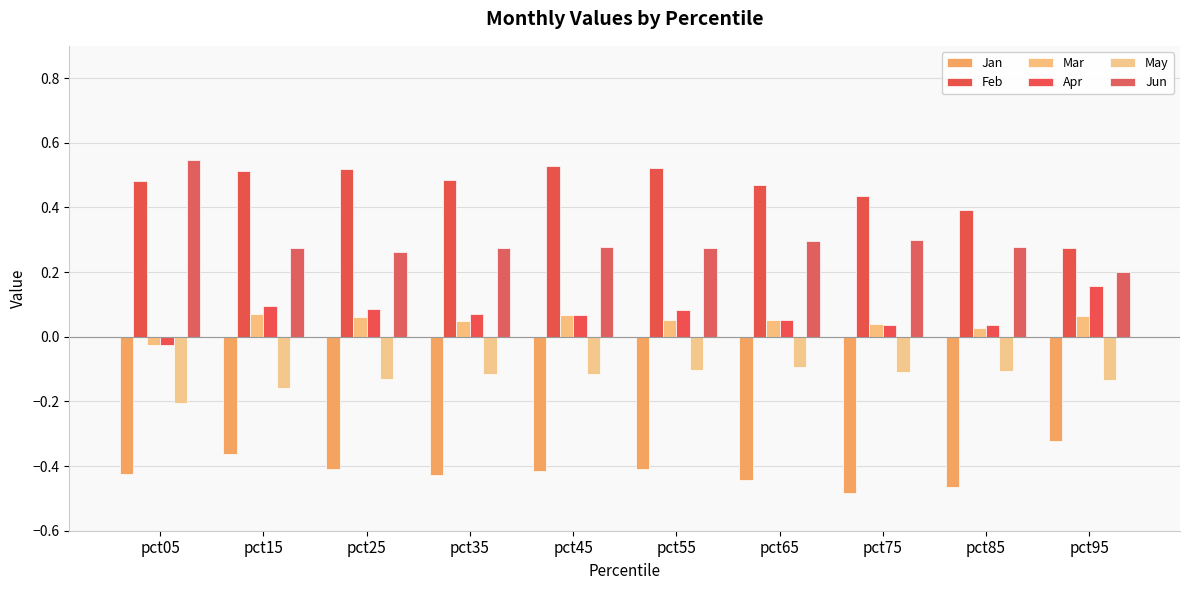

The value of Apr at pct15 is 0.0. True or false?

False